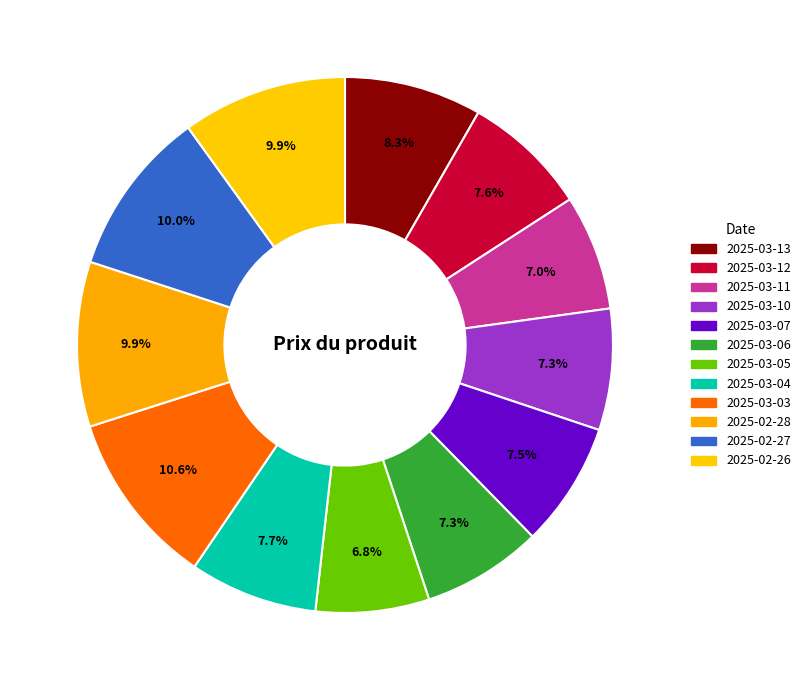

Count the number of slices in the pie.

12